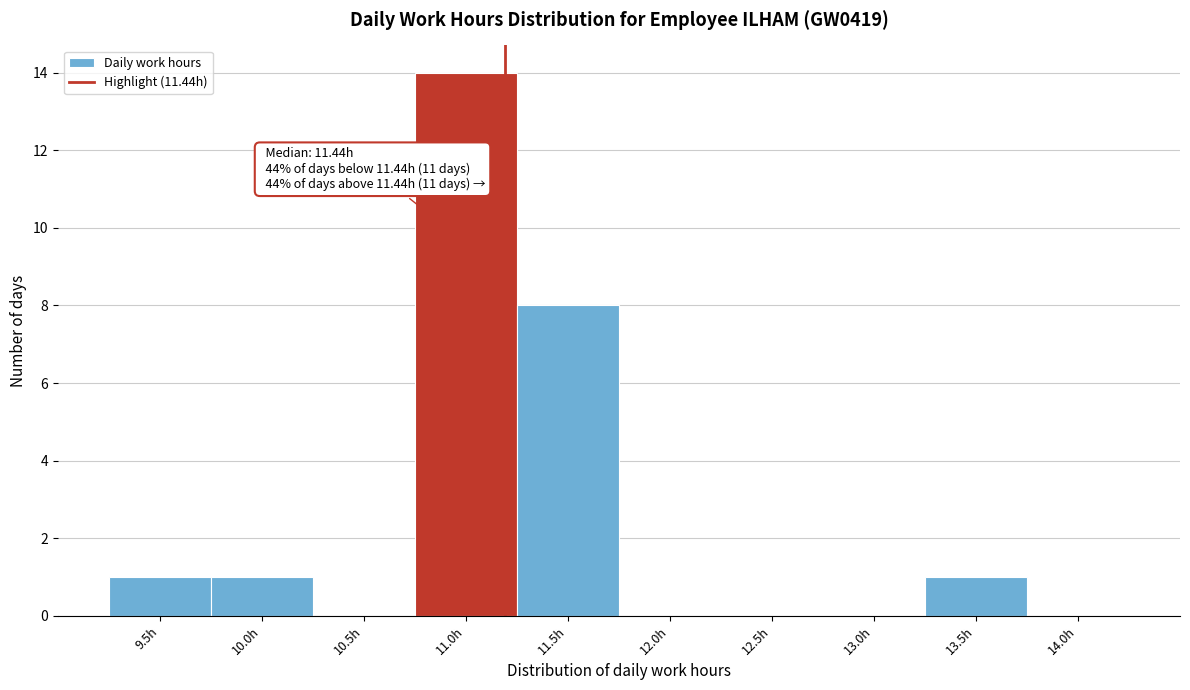

Reading left to right, transcribe all the data shown in this chart.

9.5h=1	10.0h=1	10.5h=0	11.0h=14	11.5h=8	12.0h=0	12.5h=0	13.0h=0	13.5h=1	14.0h=0